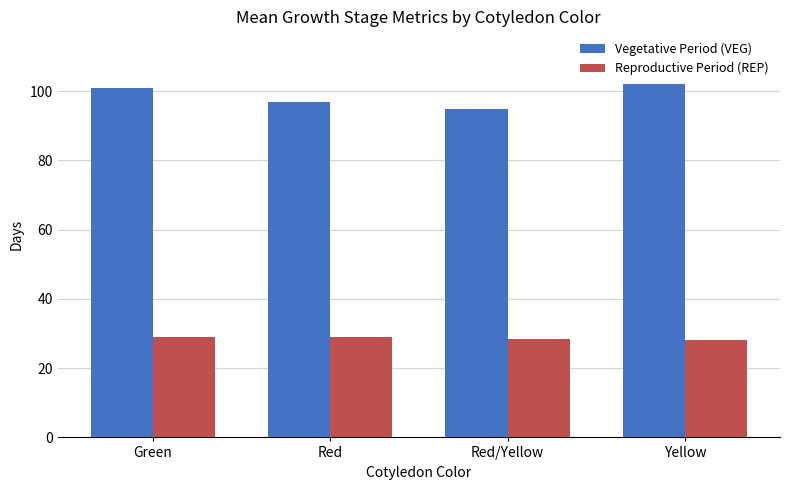

Which series has the largest total across all categories?

Vegetative Period (VEG)